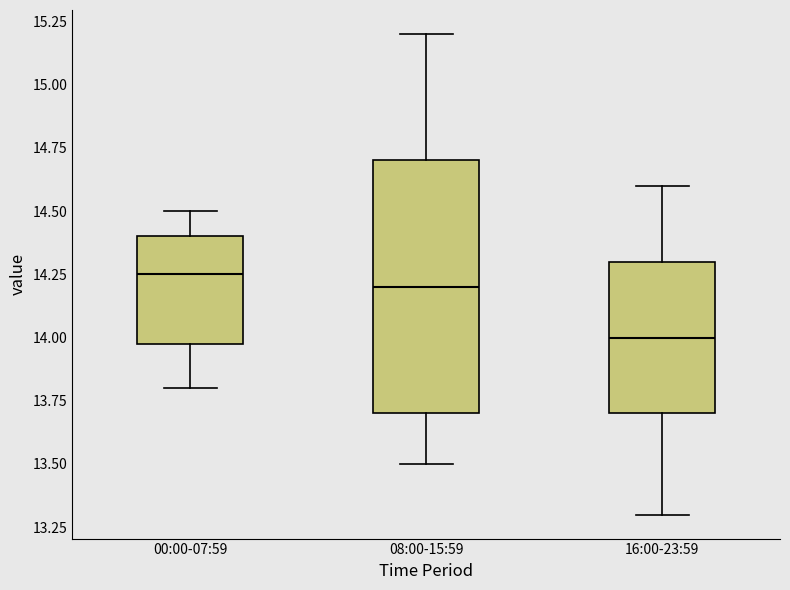

Reading left to right, read every box against the y-axis: the position of its median line, the range the box covers, and the ends of its whiskers. The values are not printed on the chart, so give them approximately, as read against the axis.

00:00-07:59: median 14.25, box 14.00 to 14.40, whiskers 13.80 to 14.50
08:00-15:59: median 14.20, box 13.70 to 14.70, whiskers 13.50 to 15.20
16:00-23:59: median 14.00, box 13.70 to 14.30, whiskers 13.30 to 14.60